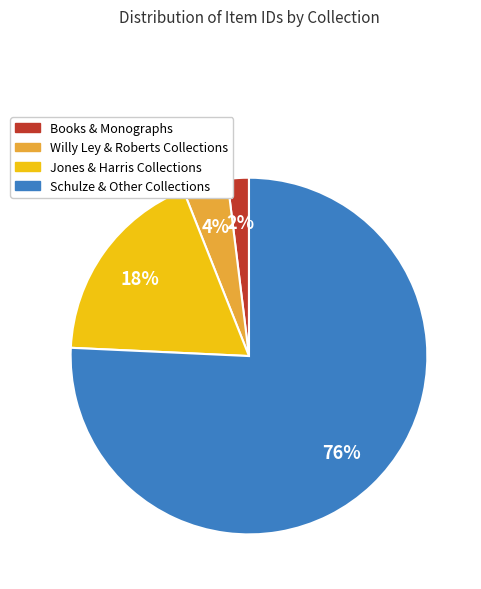

To the nearest percent, what is the difference between the largest and smallest slice percentages?

74%